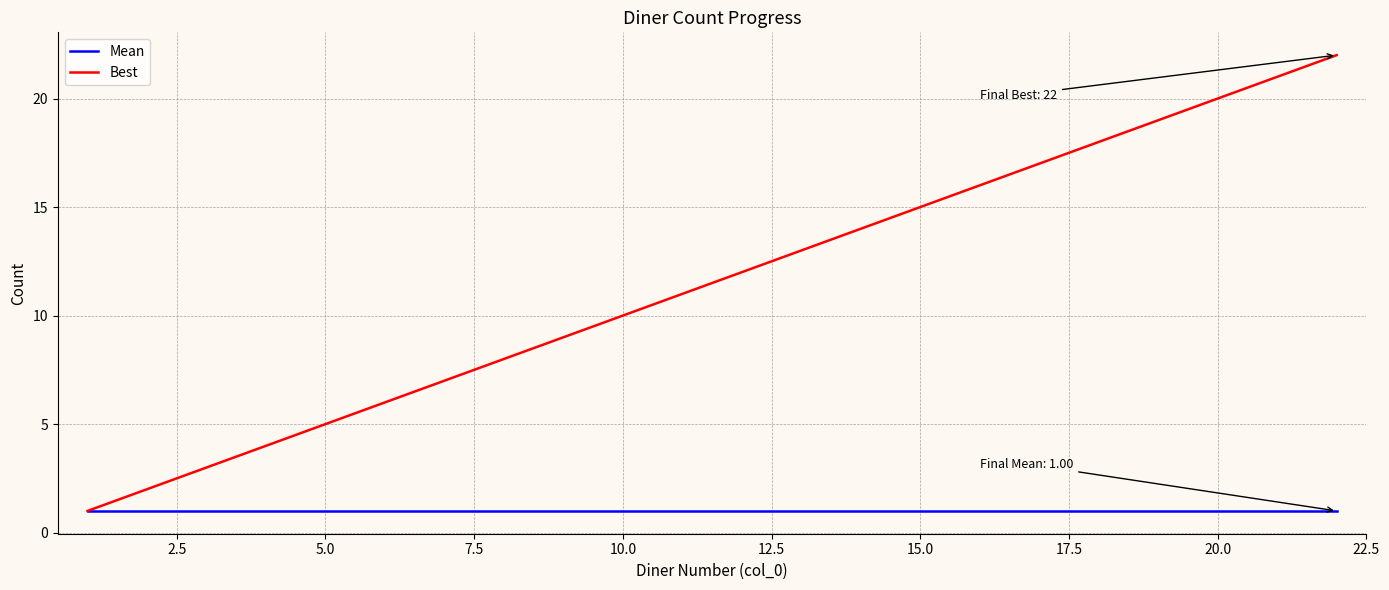

List the series in order of their peak value, highest first.

Best, Mean